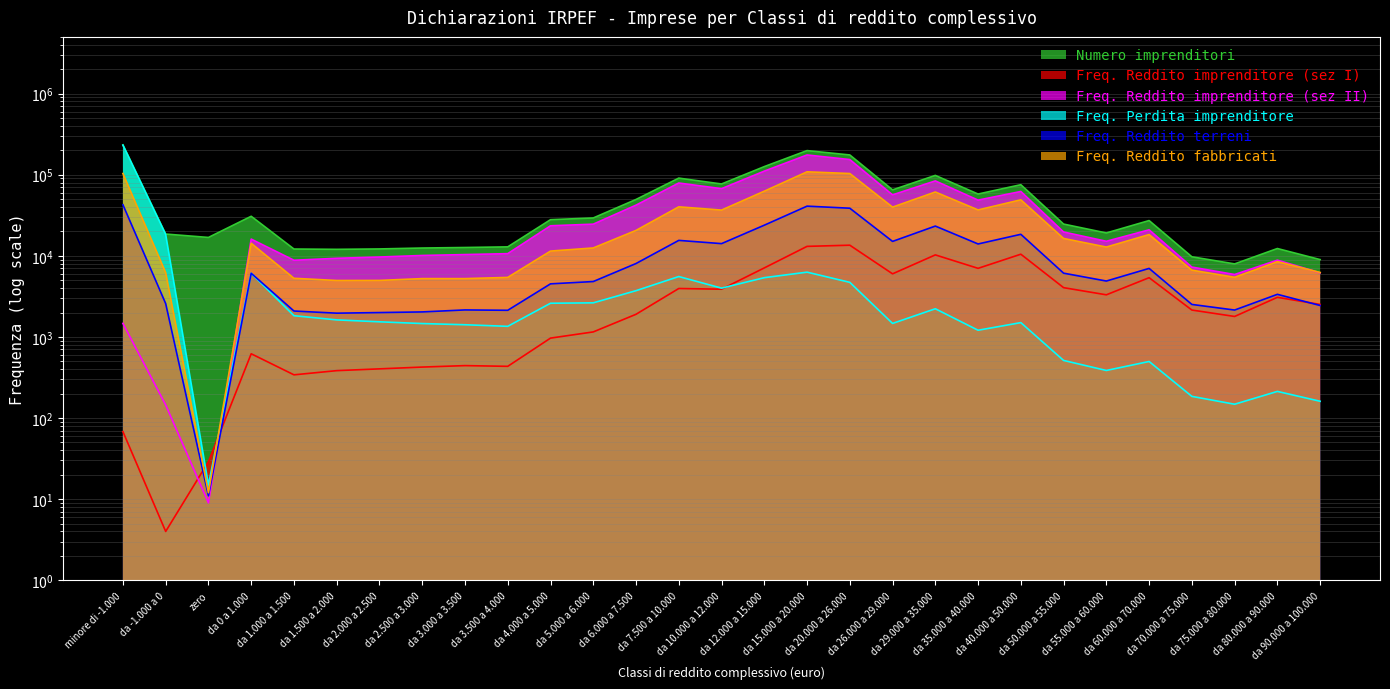

The Numero imprenditori series shows 65000 at da 26.000 a 29.000. True or false?

True